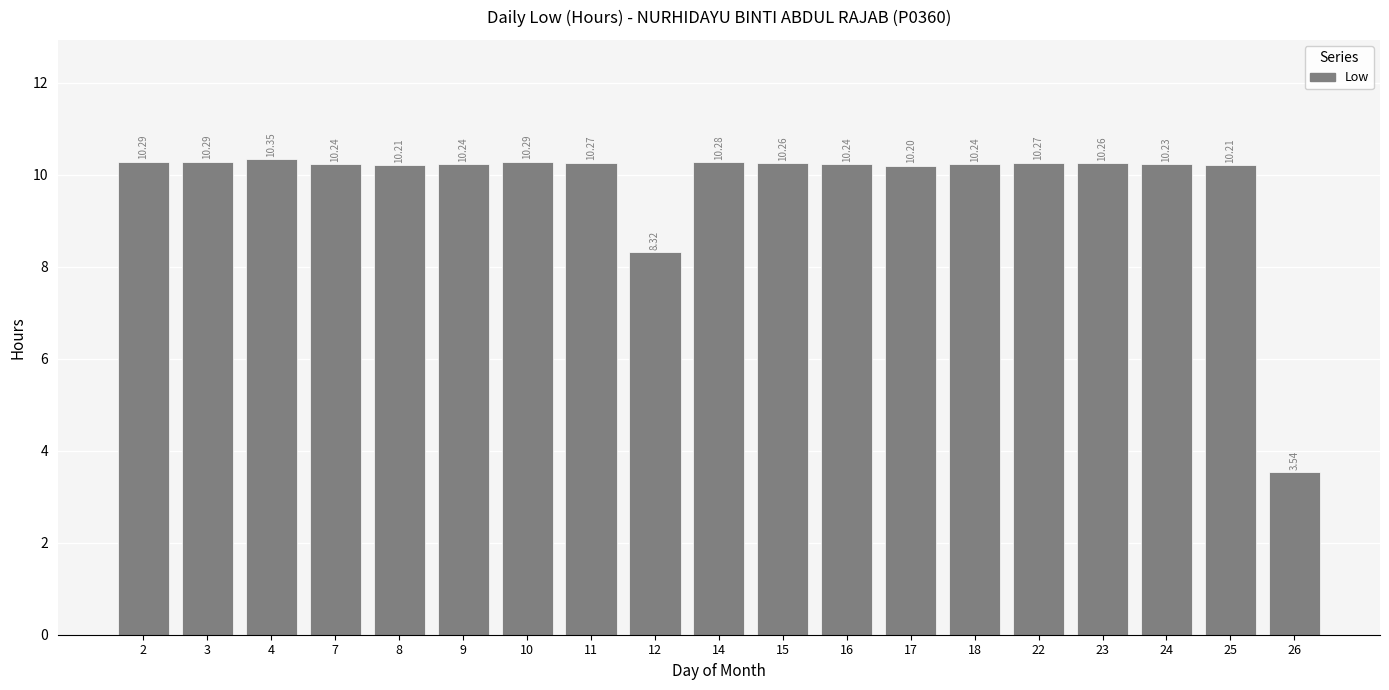

True or false: the data shows 8.3 at 12.

True